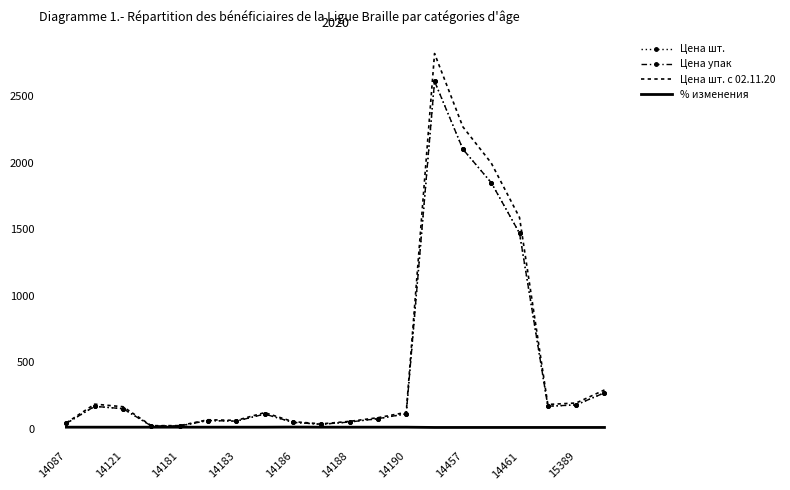

How many values in the Цена упак series are below 110?

10